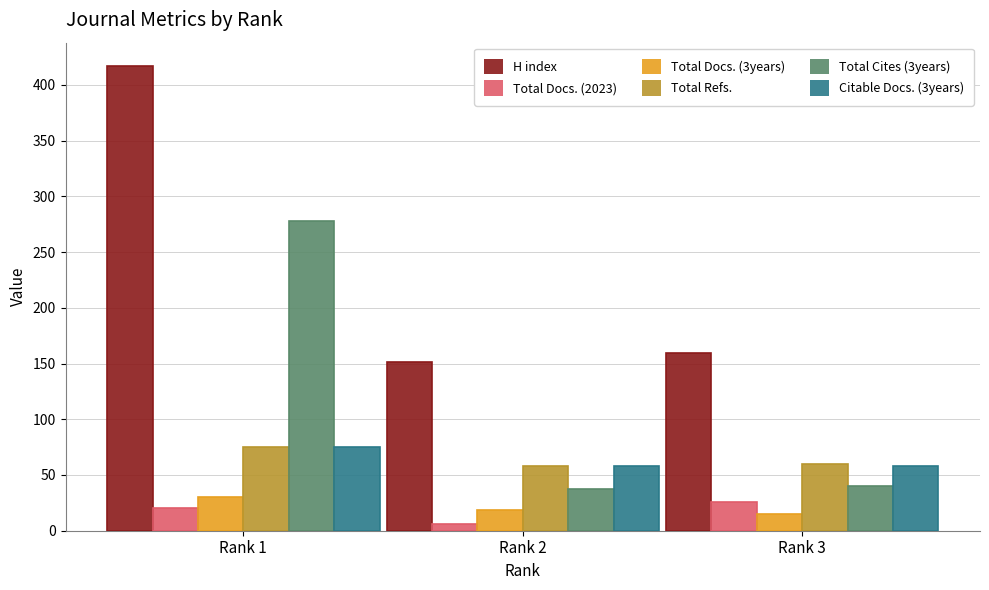

Reading right to left, transcribe all the data shown in this chart.

H index: 159	151	417
Total Docs. (2023): 26	6	20
Total Docs. (3years): 15	19	30
Total Refs.: 60	58	75
Total Cites (3years): 40	37	278
Citable Docs. (3years): 58	58	75